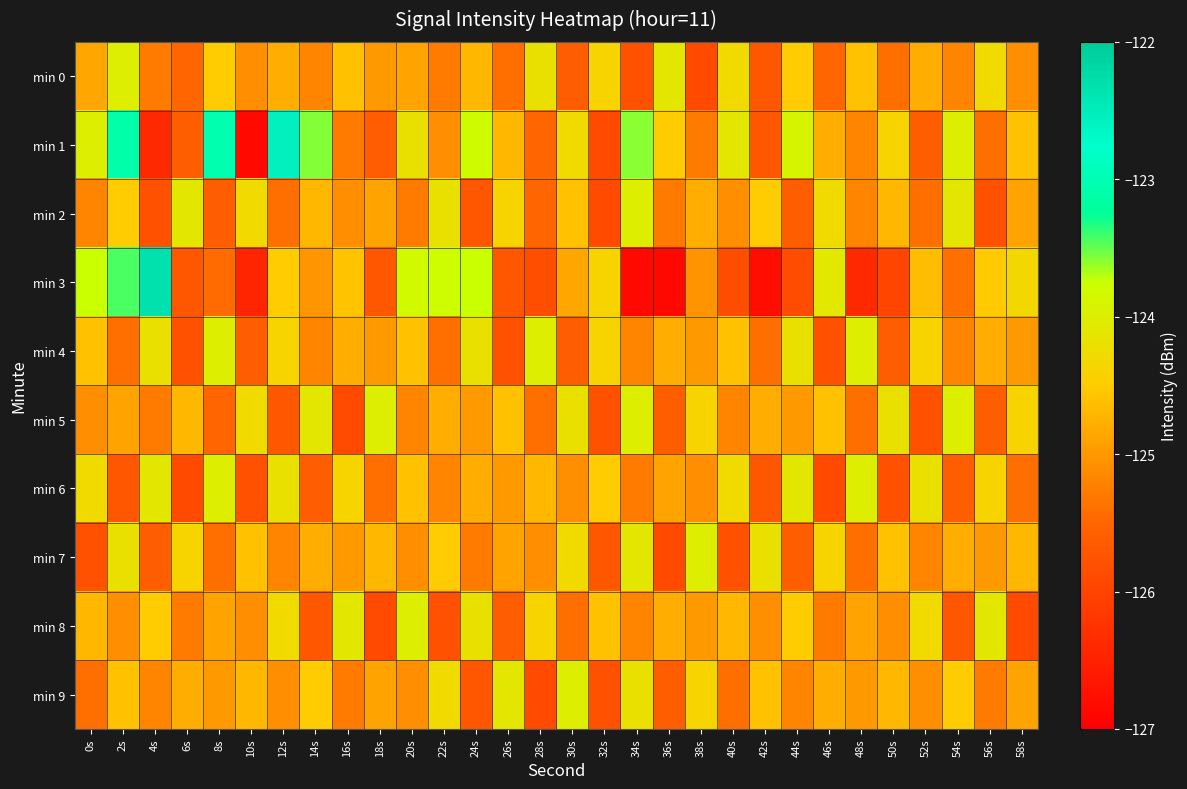

At which category is the sum across all series the highest?

2s